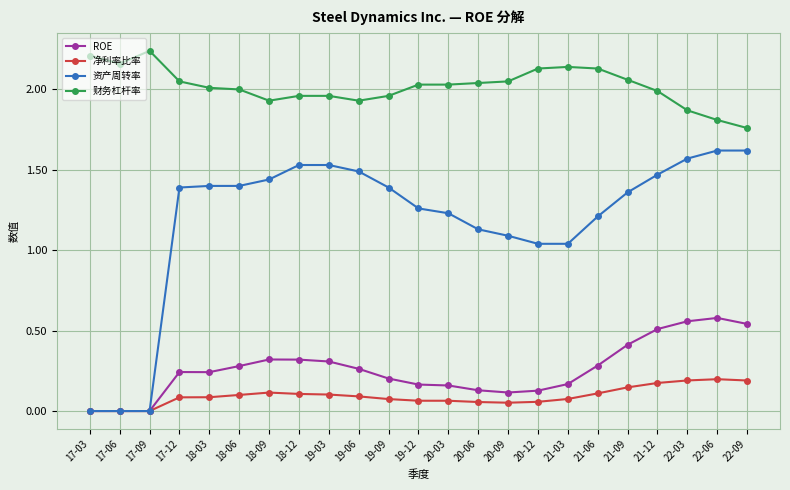

Which series has the largest total across all categories?

财务杠杆率